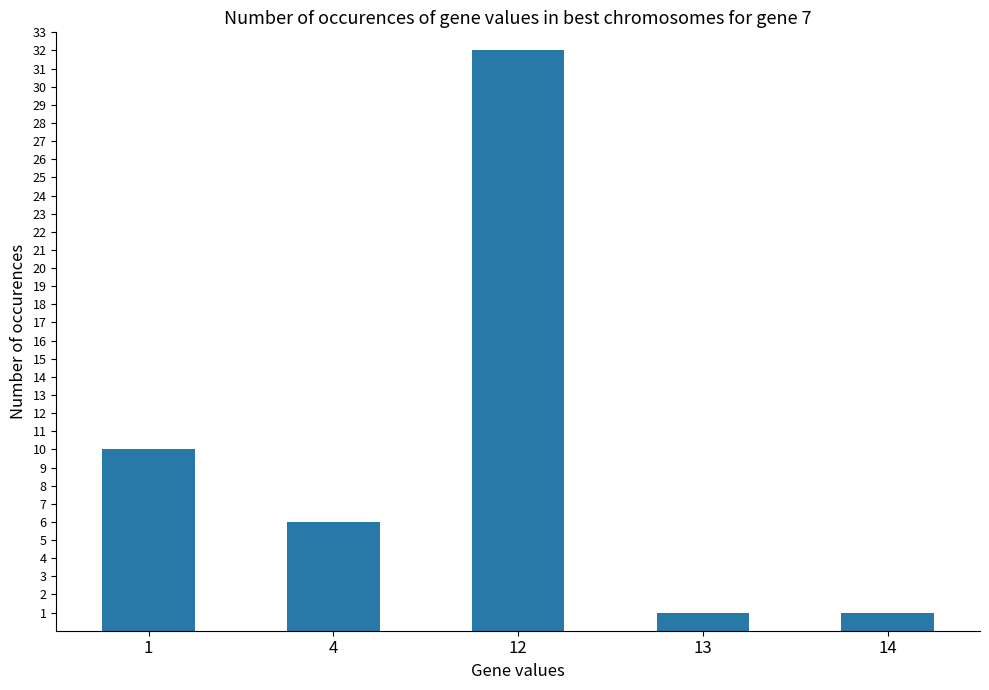

What is the maximum value shown in the chart?

32